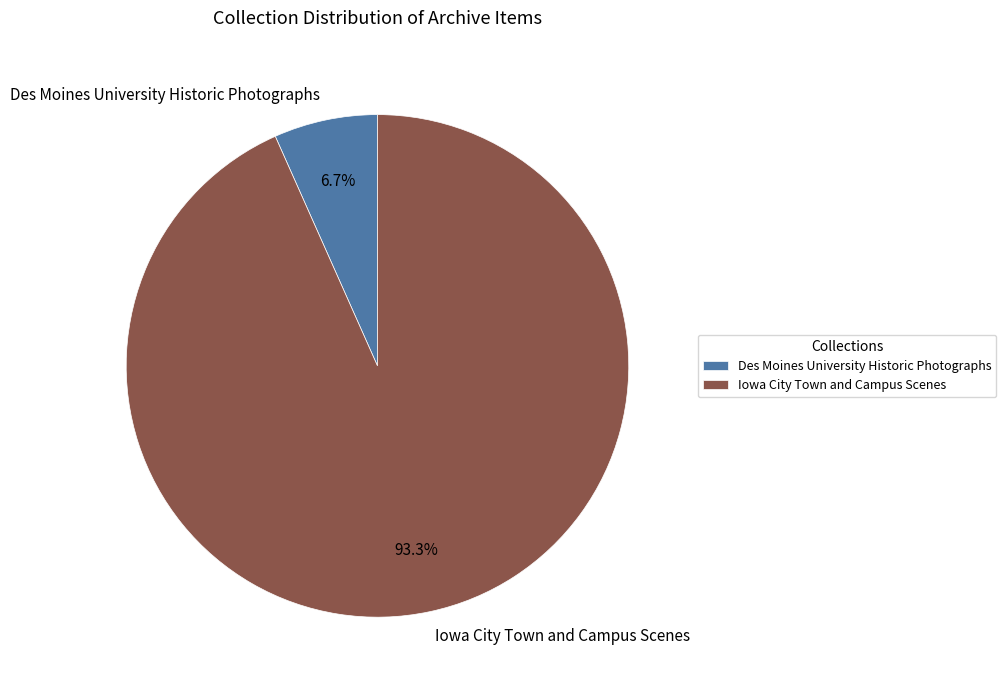

Is there any slice that represents more than half of the pie?

Yes